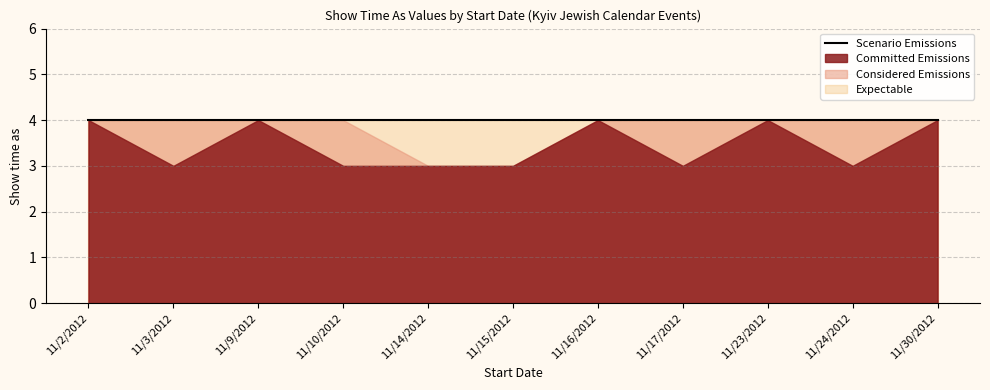

The value of Committed Emissions at 11/14/2012 is 3. True or false?

True